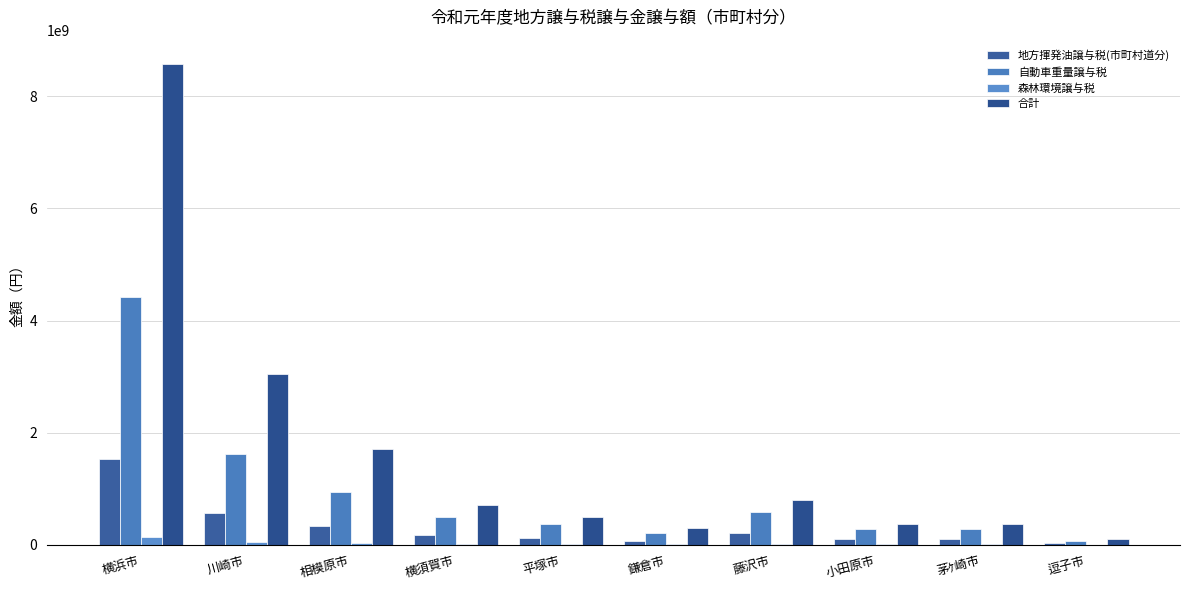

True or false: 合計 has a value of 503723051 at 平塚市.

True